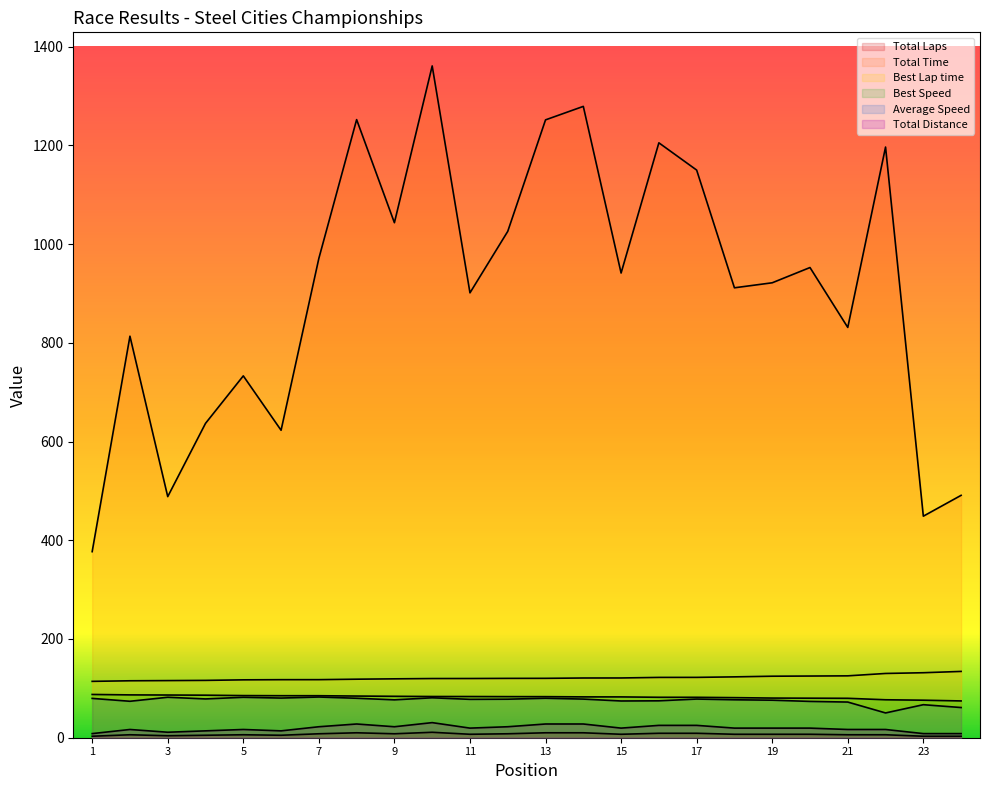

Is the value of Total Distance at JOSHUA VIEIRA greater than the value of Average Speed at DAVID MANN?

No